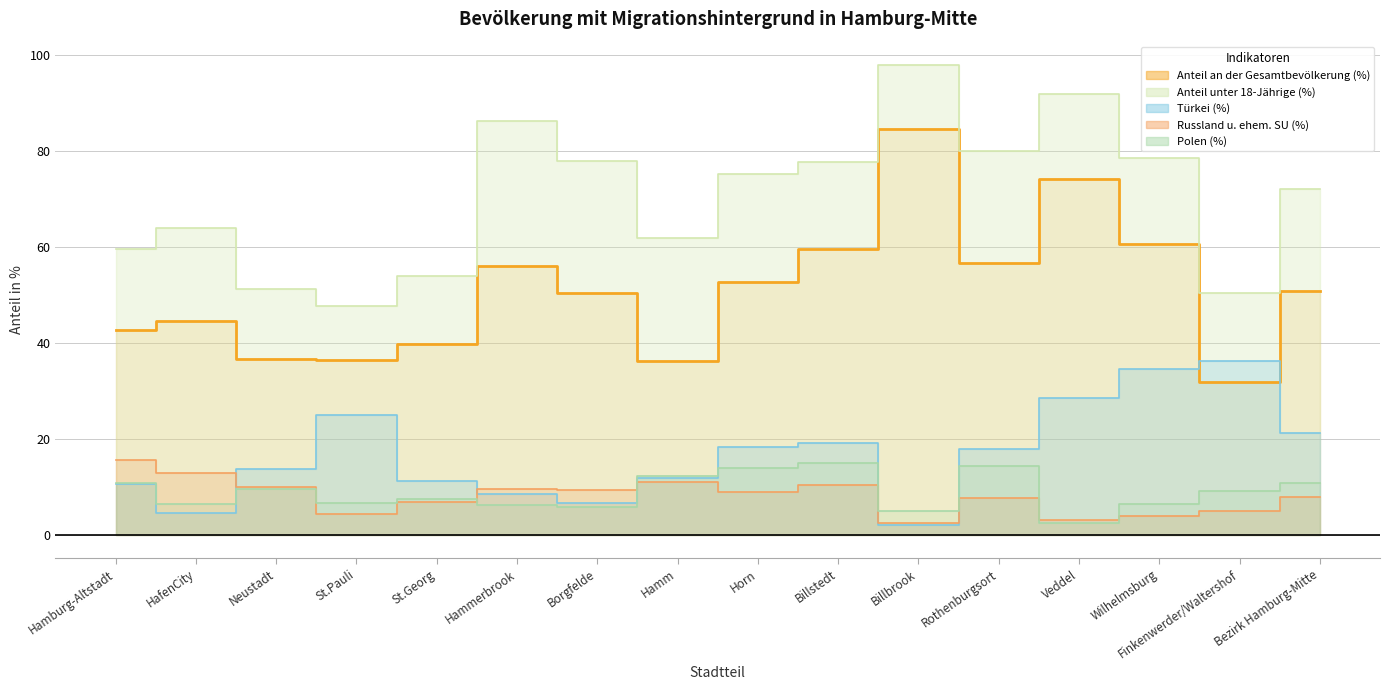

True or false: Polen (%) has a value of 9.0 at Finkenwerder/Waltershof.

True